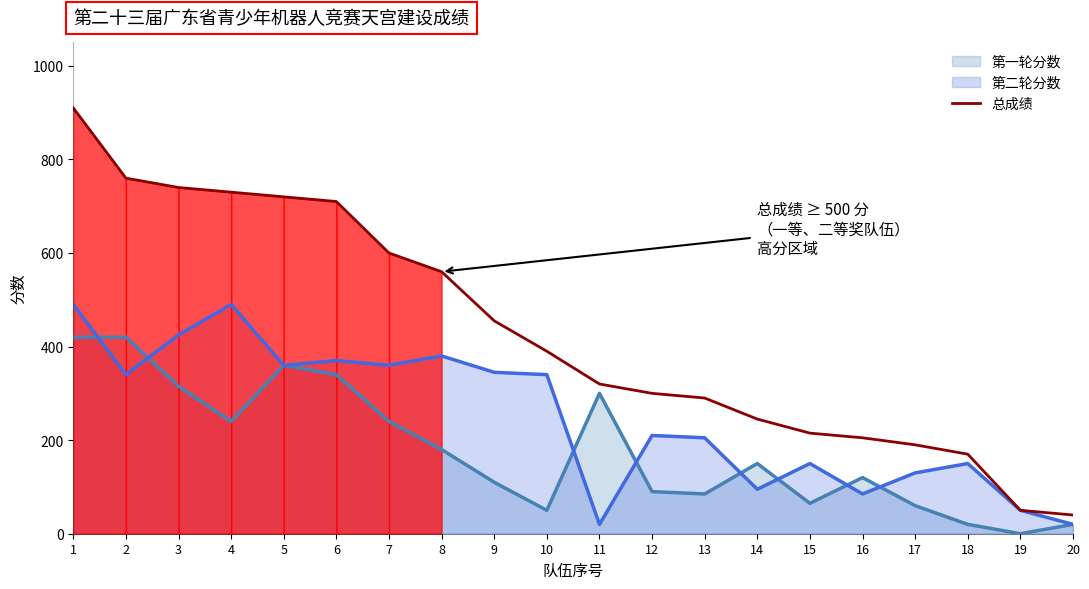

True or false: the data shows 1024 at 5.

False